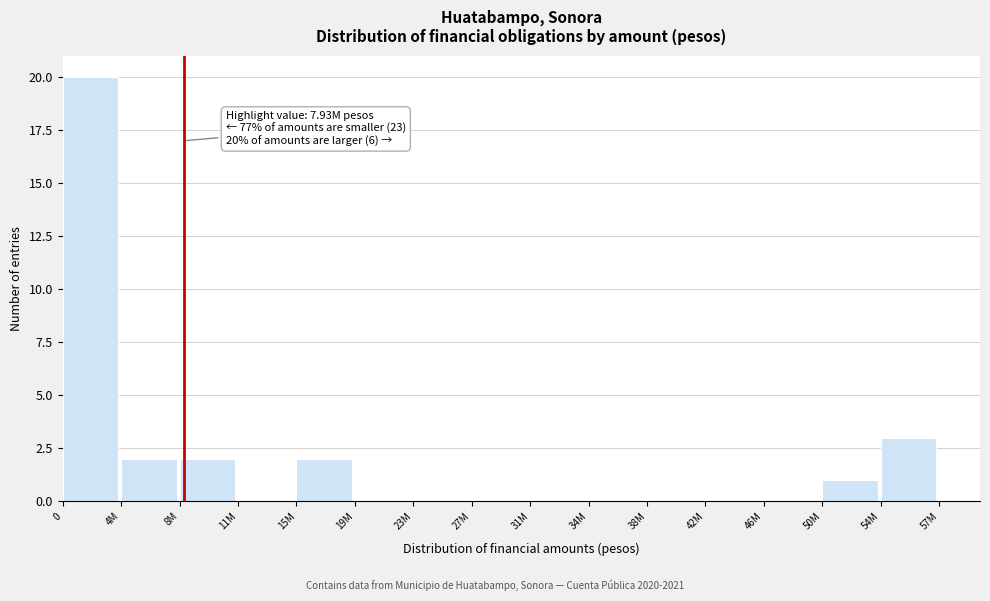

Reading right to left, extract all data points from this chart.

54M=3	50M=1	46M=0	42M=0	38M=0	34M=0	31M=0	27M=0	23M=0	19M=0	15M=2	11M=0	8M=2	4M=2	0=20